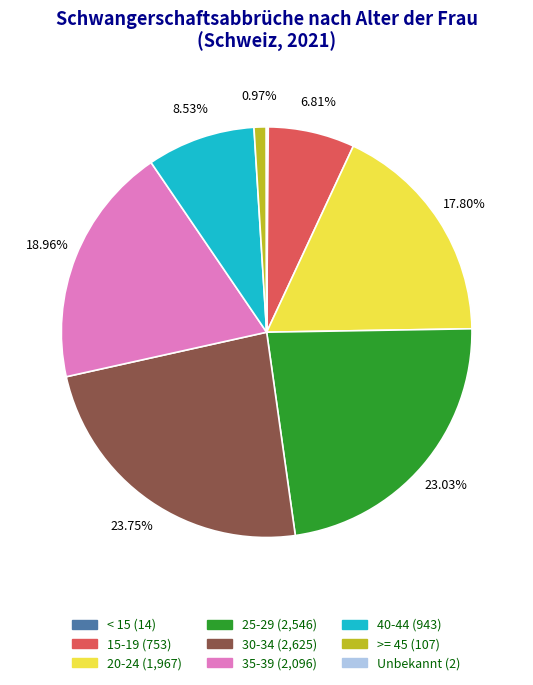

Is the sum of 40-44 and >= 45 greater than half?

No